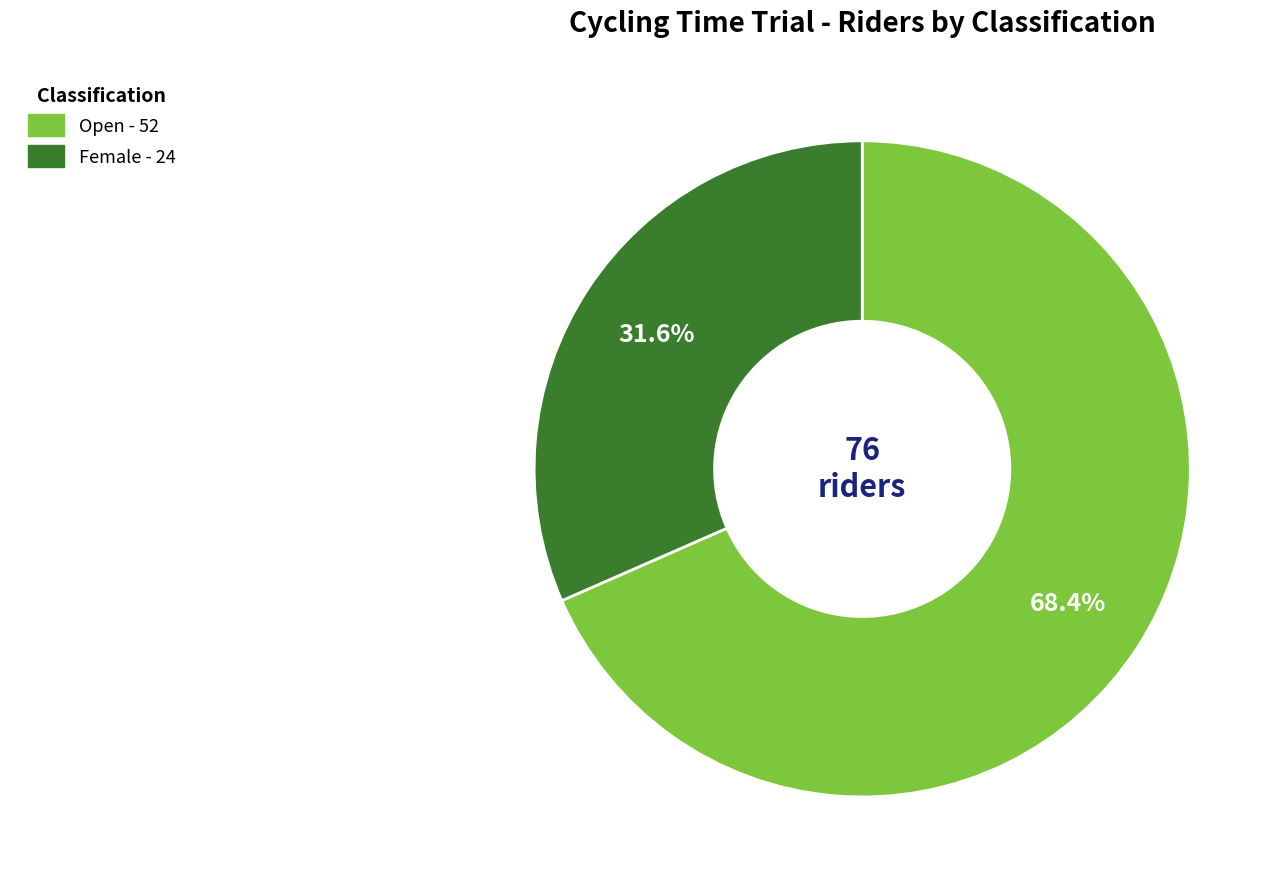

What is the ratio of the value at Open to the value at Female?

2.2